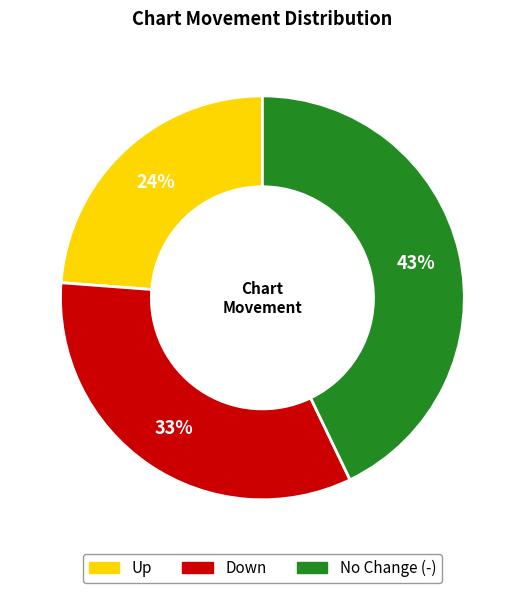

To the nearest percent, what is the average slice percentage?

33%